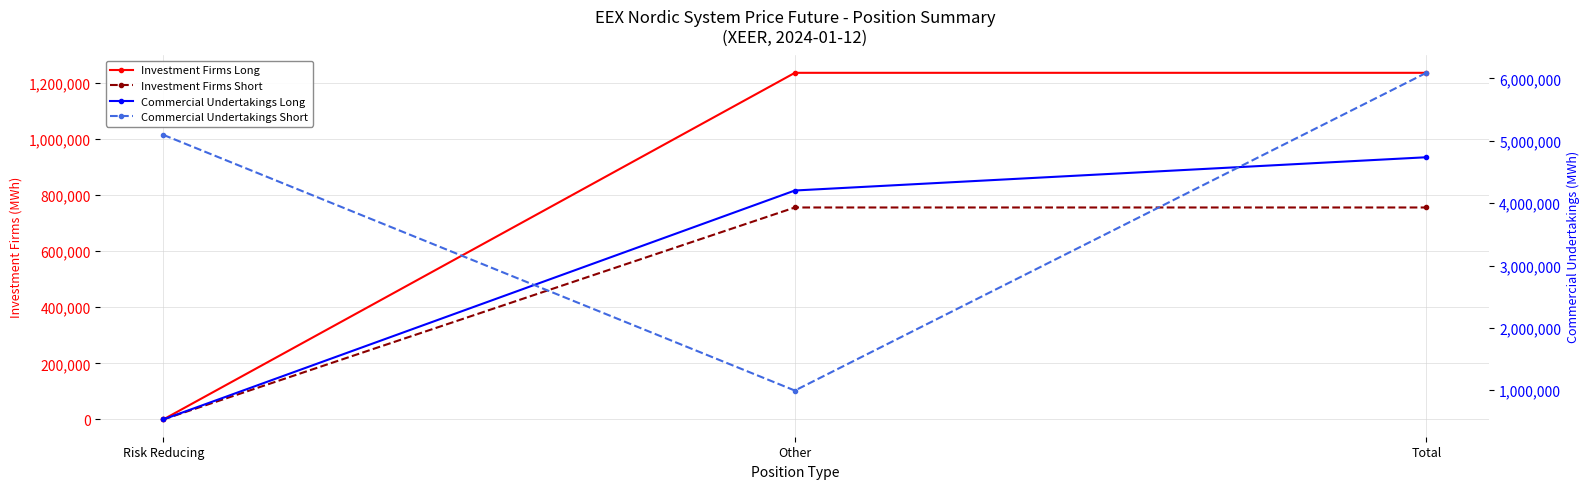

At which category does the chart reach its peak across all series?

Total